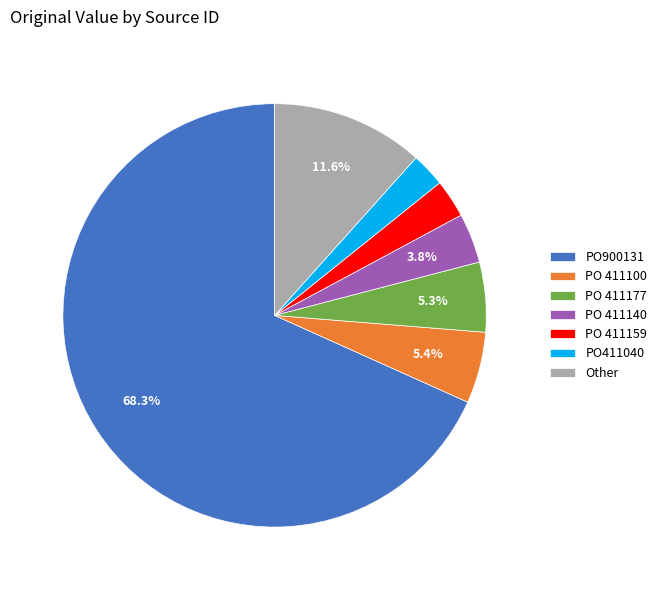

What is the largest slice in the pie chart?

PO900131